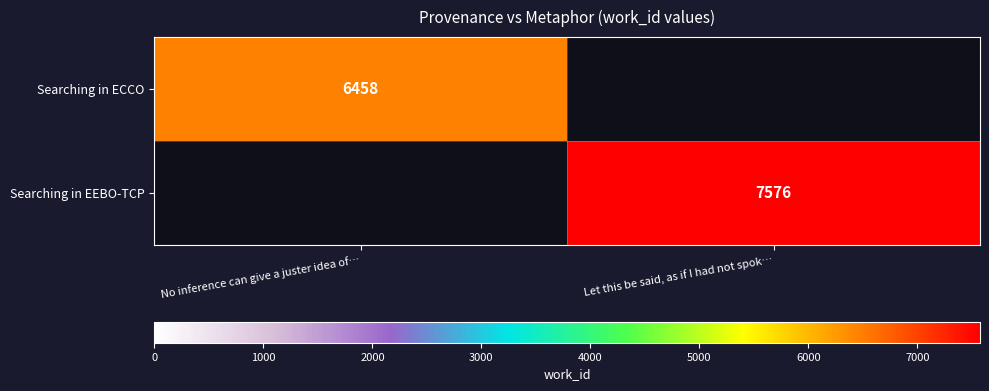

True or false: Searching in ECCO has a value of 6458 at No inference can give a juster idea of….

True